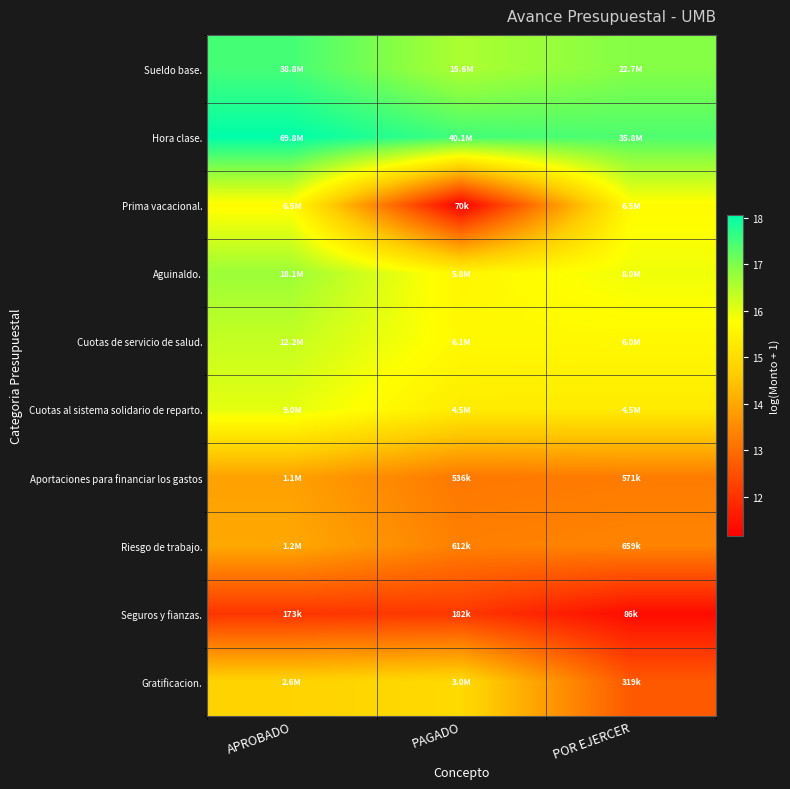

At APROBADO, list the series in order from largest to smallest.

Hora clase., Sueldo base., Aguinaldo., Cuotas de servicio de salud., Cuotas al sistema solidario de reparto., Prima vacacional., Gratificacion., Riesgo de trabajo., Aportaciones para financiar los gastos, Seguros y fianzas.